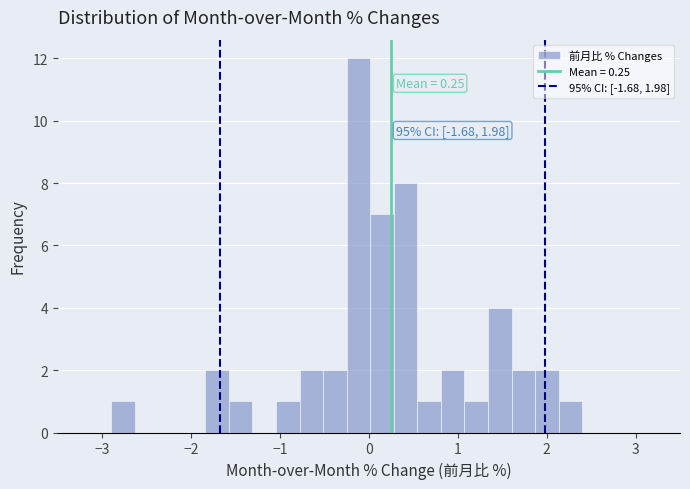

Read against the x-axis, roughly where is the centre of the tallest bar?

-0.1